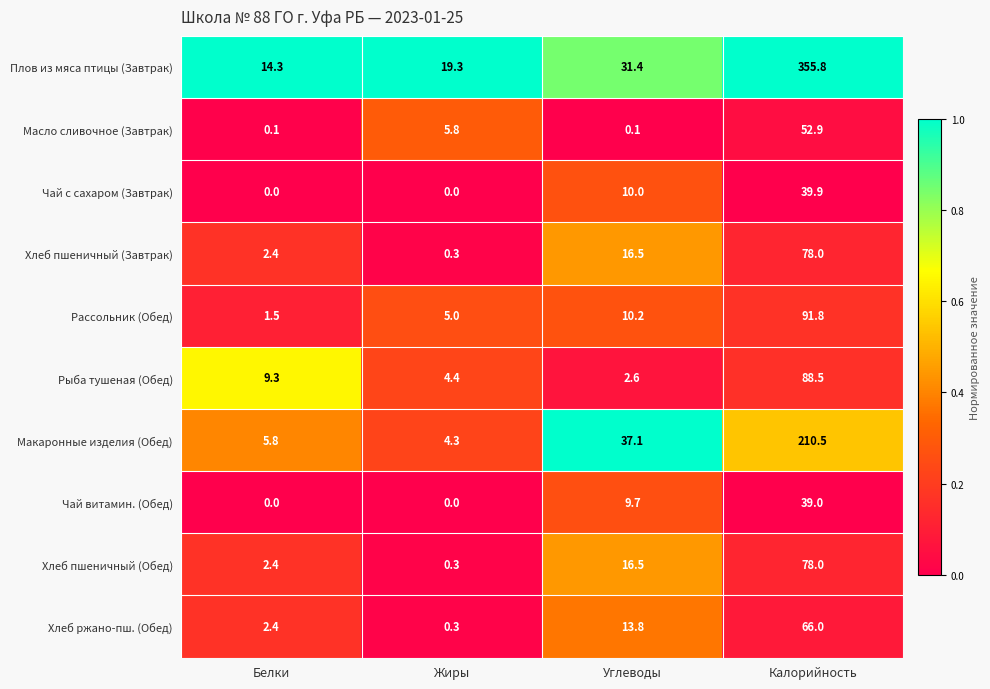

Which series changed the most between Углеводы and Калорийность?

Плов из мяса птицы (Завтрак)